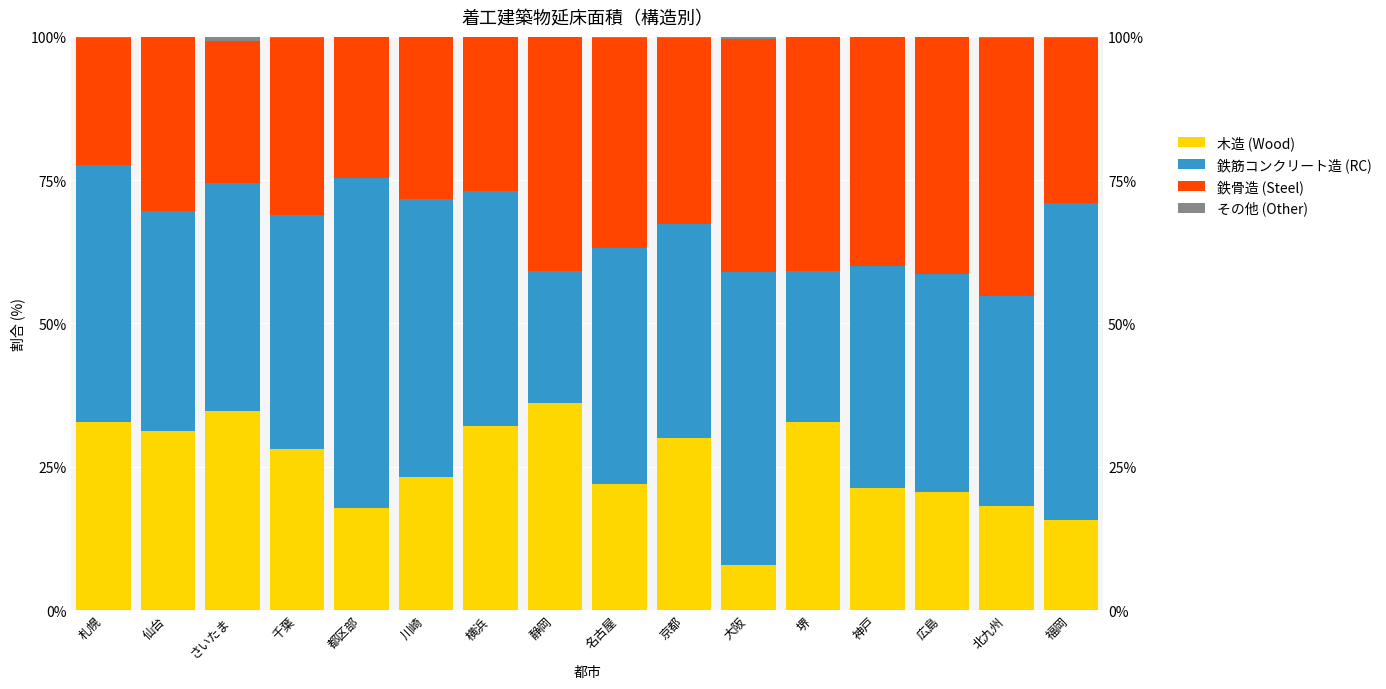

At which category is the sum across all series the highest?

川崎